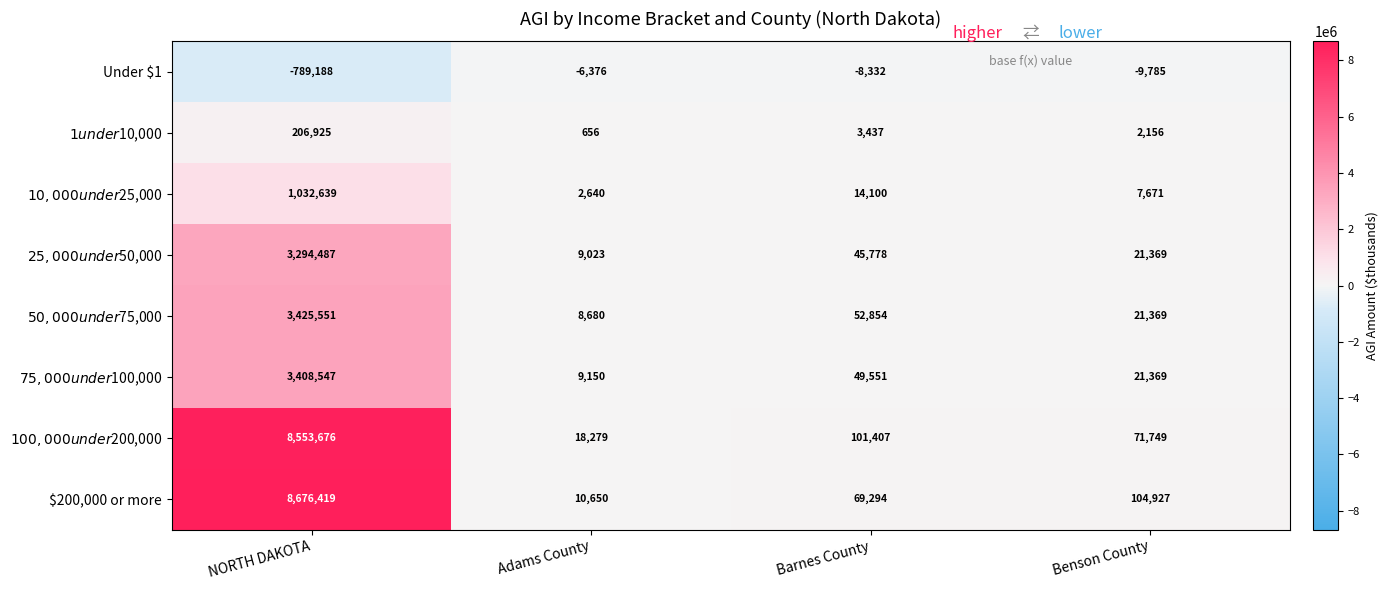

At which label is $200,000 or more closest to 4343534?

Benson County